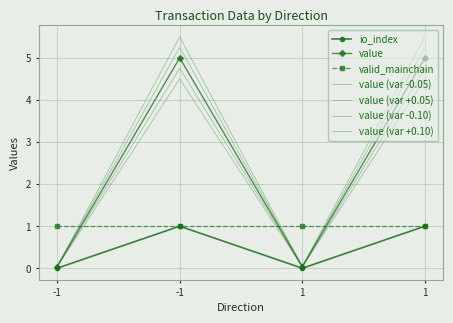

True or false: io_index and value intersect in this chart.

False